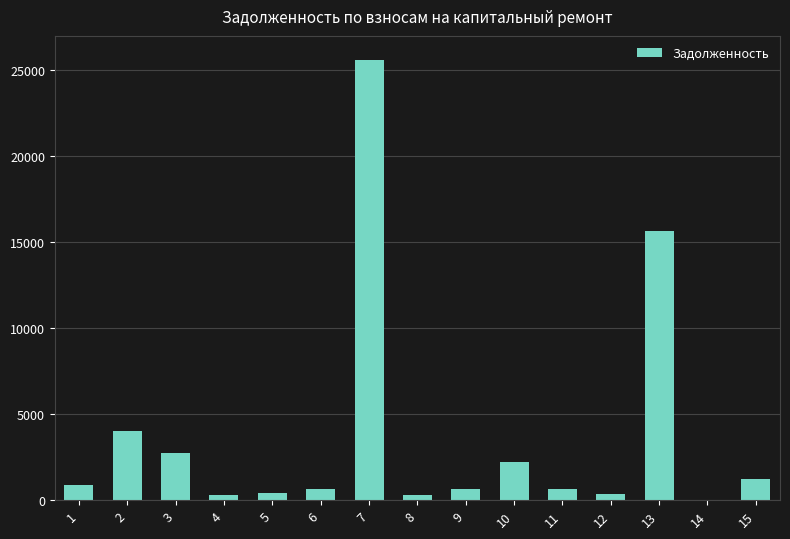

How many data points does each series have?

15